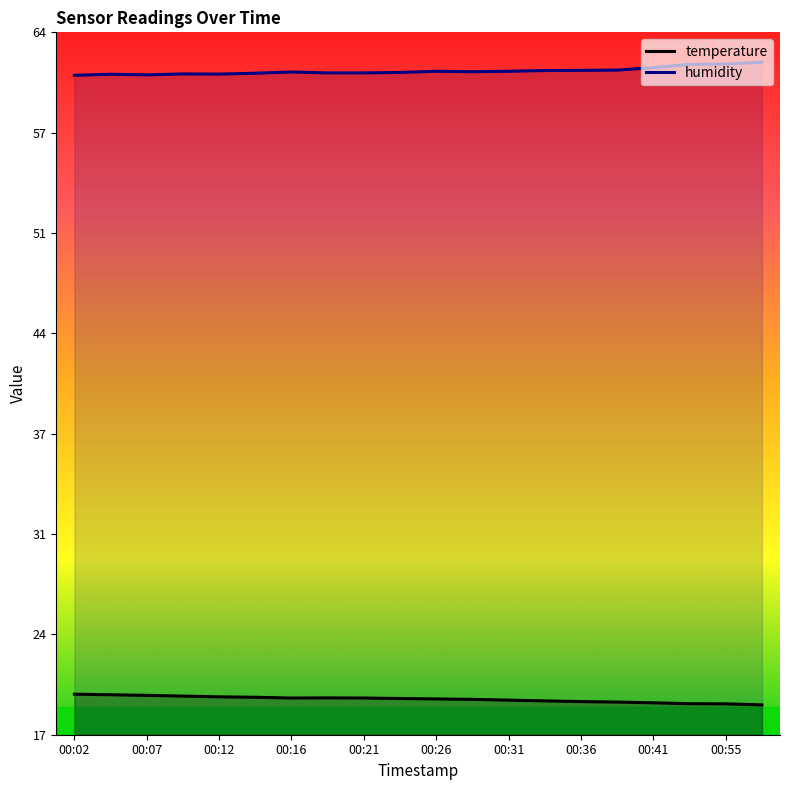

Is it true that humidity equals 85.6 at 19?

False